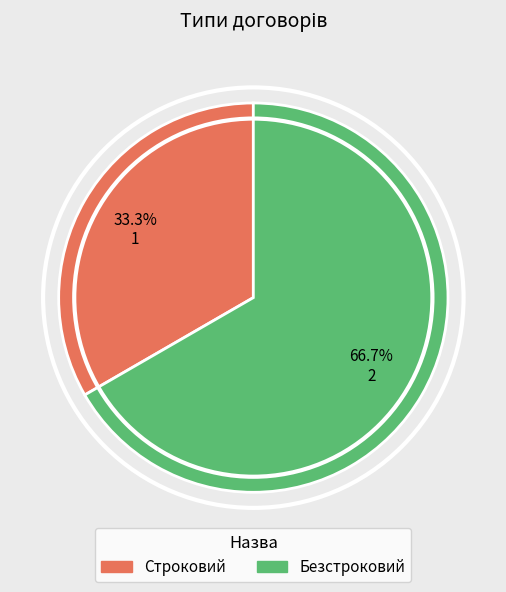

To the nearest percent, what portion does Безстроковий represent?

67%